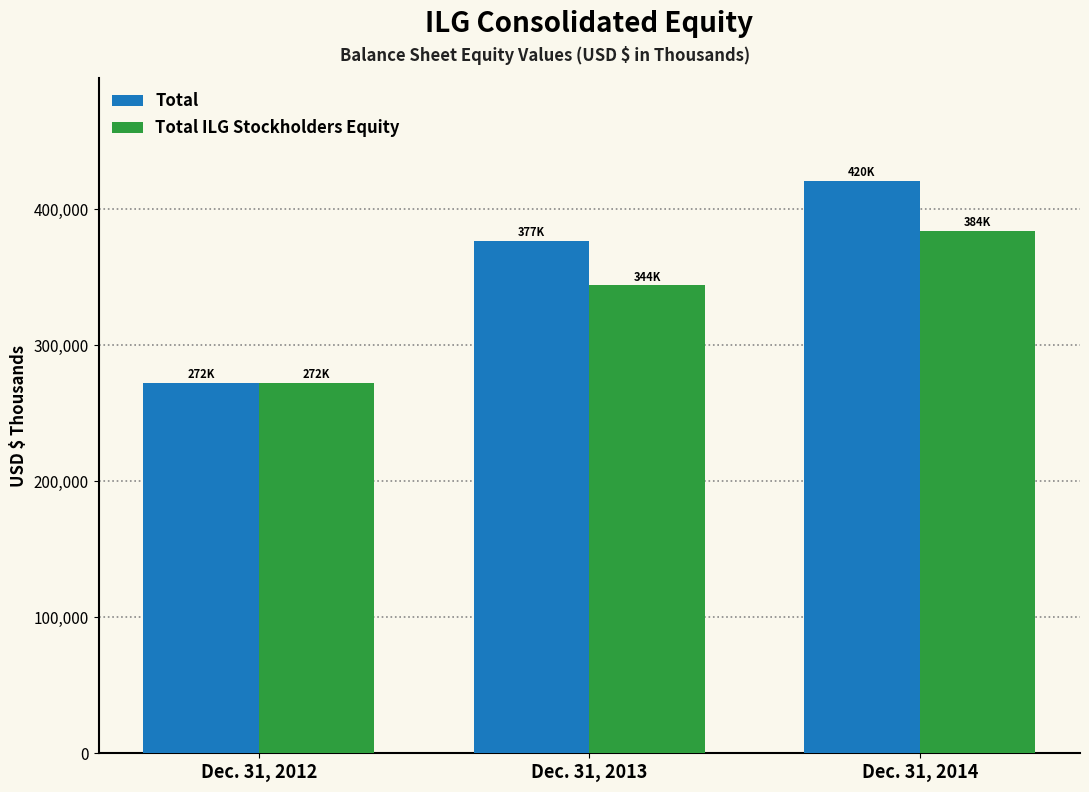

How many bars are there in total?

6